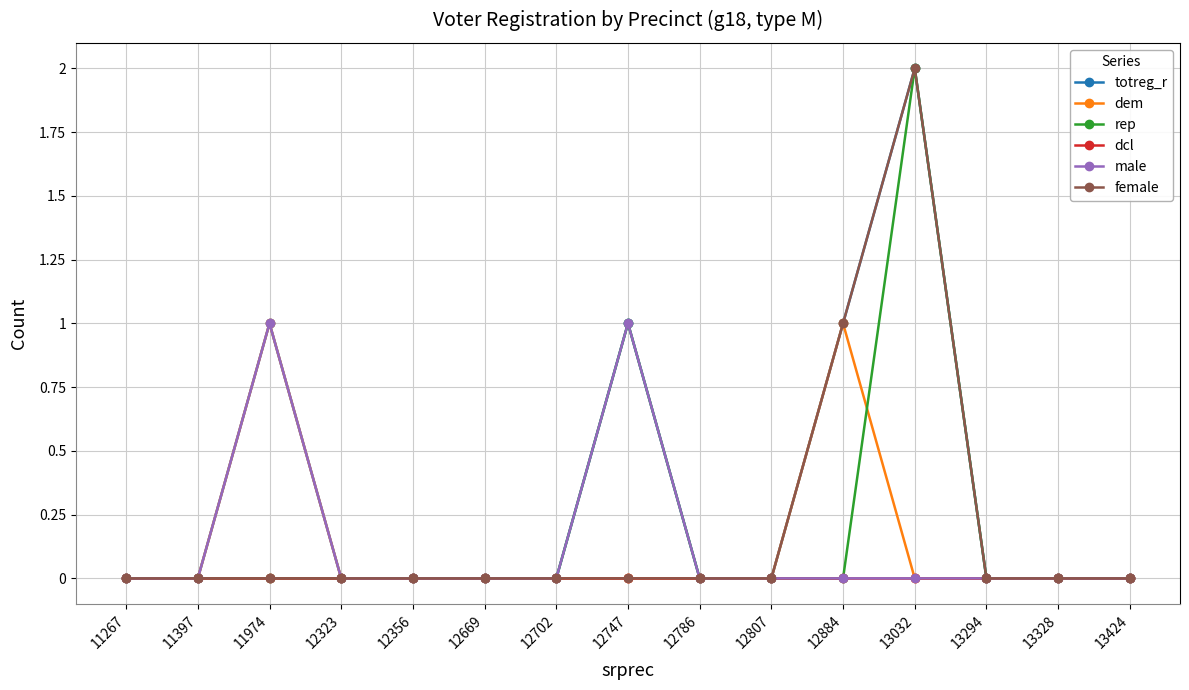

Reading right to left, extract all data points from this chart.

totreg_r: 13424=0	13328=0	13294=0	13032=2	12884=1	12807=0	12786=0	12747=1	12702=0	12669=0	12356=0	12323=0	11974=1	11397=0	11267=0
dem: 13424=0	13328=0	13294=0	13032=0	12884=1	12807=0	12786=0	12747=0	12702=0	12669=0	12356=0	12323=0	11974=1	11397=0	11267=0
rep: 13424=0	13328=0	13294=0	13032=2	12884=0	12807=0	12786=0	12747=1	12702=0	12669=0	12356=0	12323=0	11974=0	11397=0	11267=0
dcl: 13424=0	13328=0	13294=0	13032=0	12884=0	12807=0	12786=0	12747=0	12702=0	12669=0	12356=0	12323=0	11974=0	11397=0	11267=0
male: 13424=0	13328=0	13294=0	13032=0	12884=0	12807=0	12786=0	12747=1	12702=0	12669=0	12356=0	12323=0	11974=1	11397=0	11267=0
female: 13424=0	13328=0	13294=0	13032=2	12884=1	12807=0	12786=0	12747=0	12702=0	12669=0	12356=0	12323=0	11974=0	11397=0	11267=0